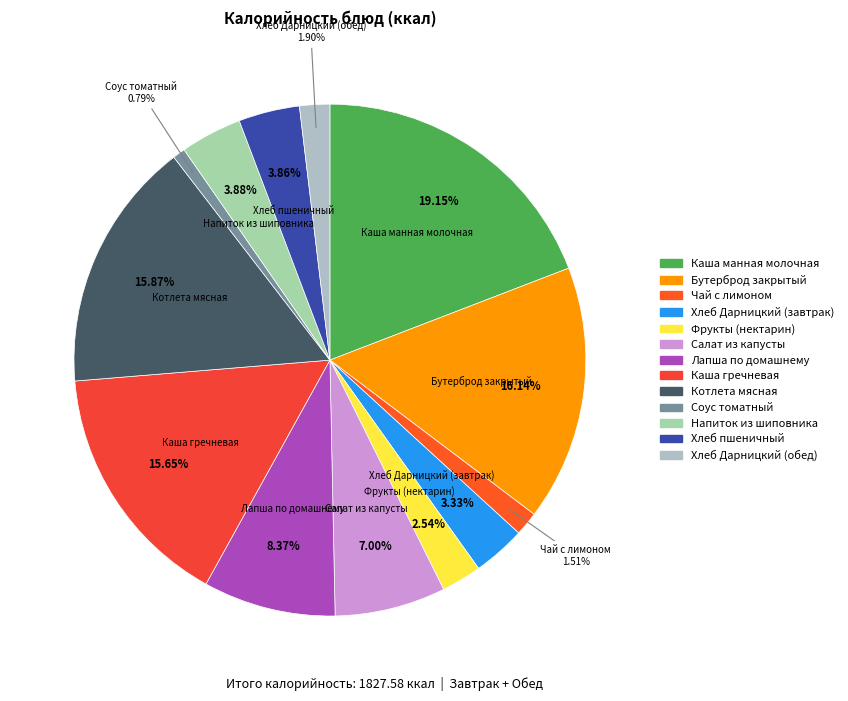

How many segments does this pie chart have?

13